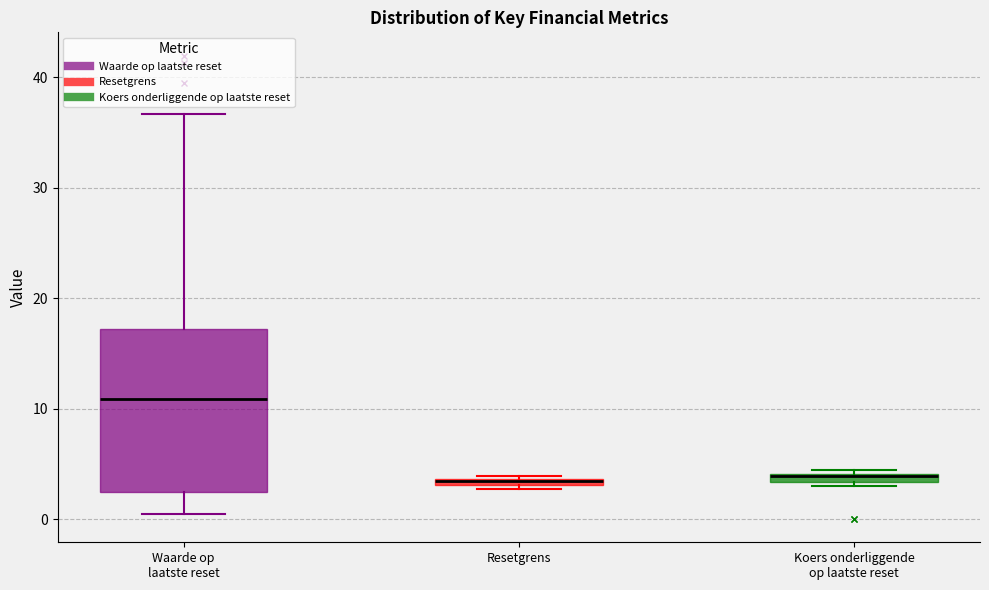

Comparing the boxes themselves (not the whiskers), which one is the tallest?

Waarde op laatste reset